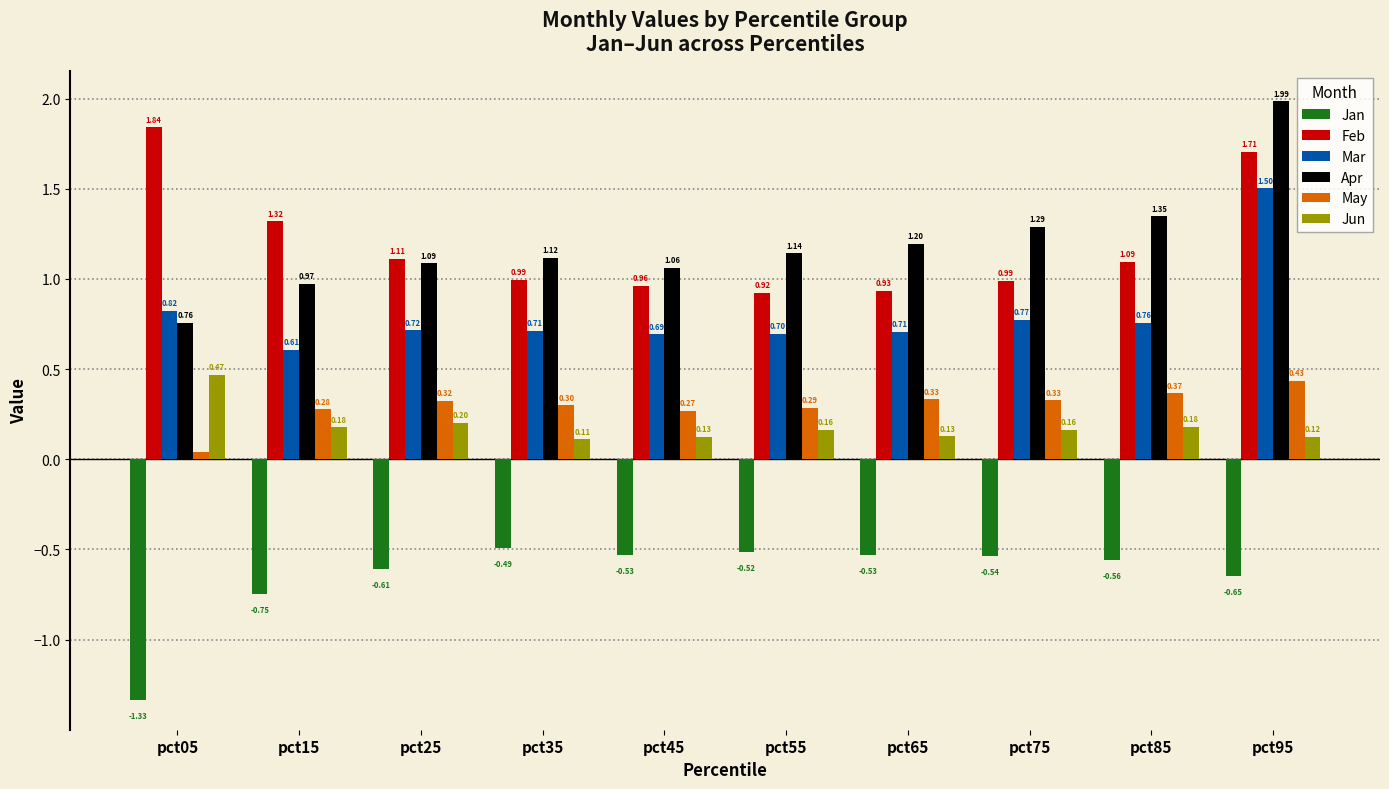

The Jan series shows -0.2 at pct55. True or false?

False